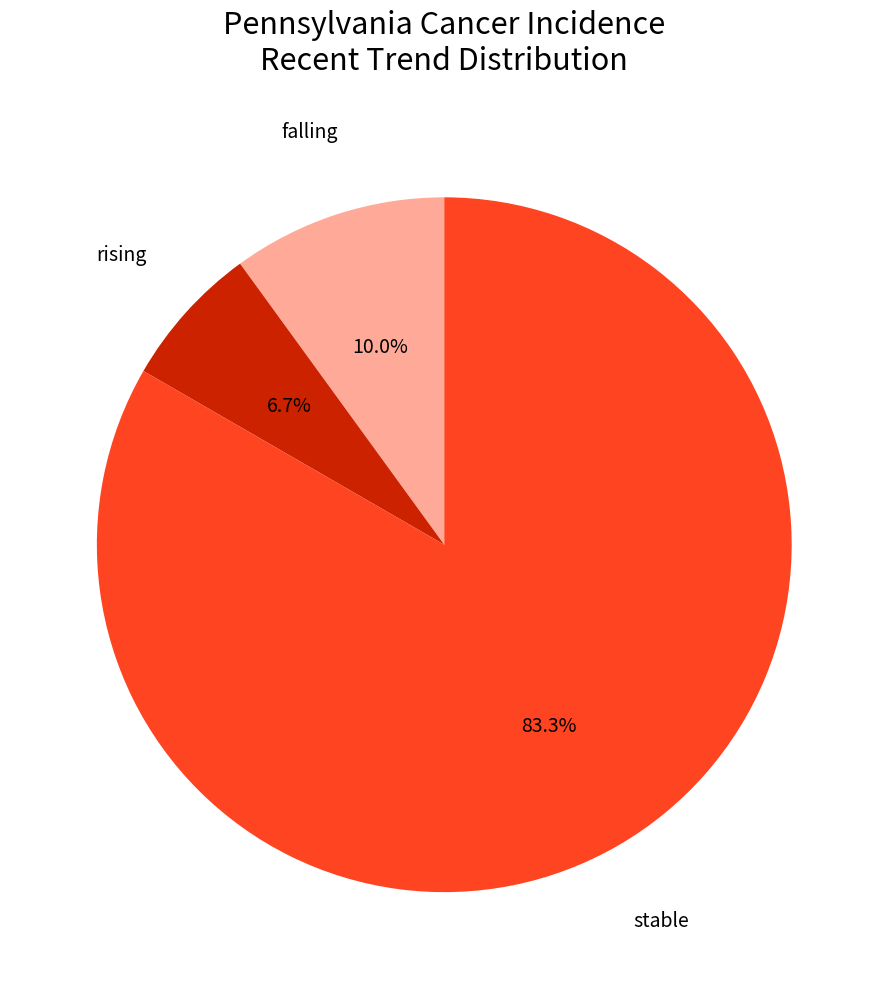

What is the largest slice in the pie chart?

stable